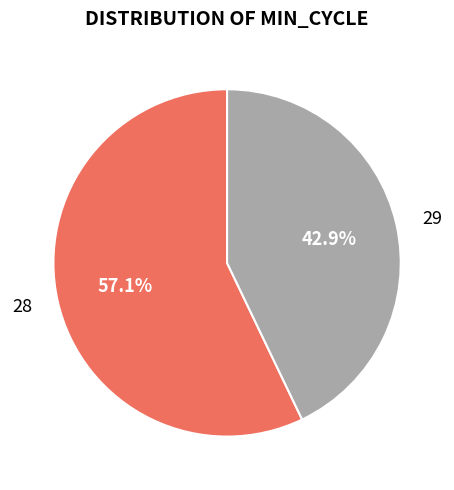

What is the smallest slice in the pie chart?

29